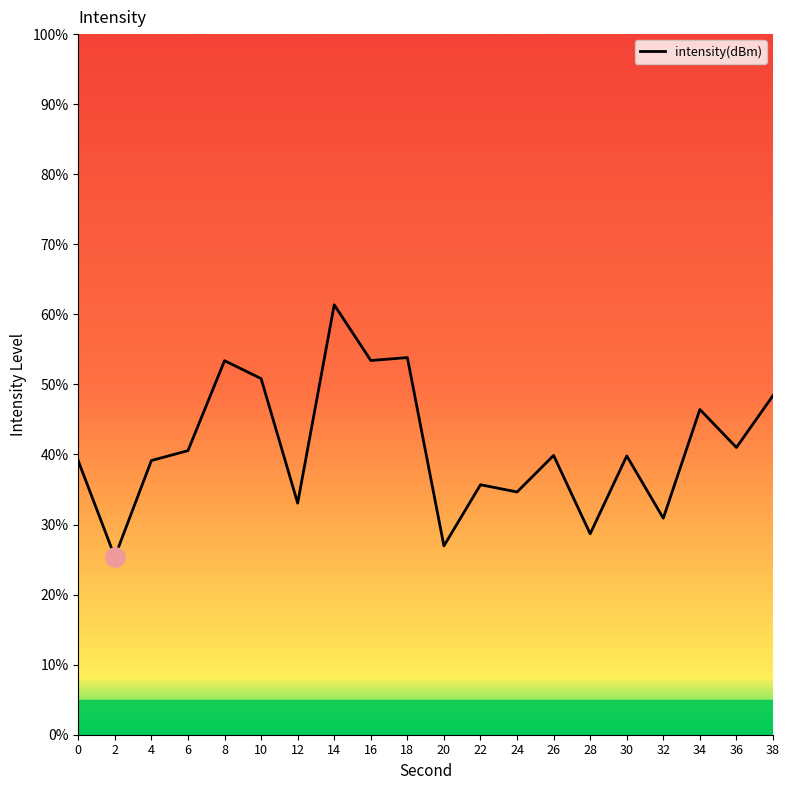

True or false: the data shows 53.4 at 16.

True